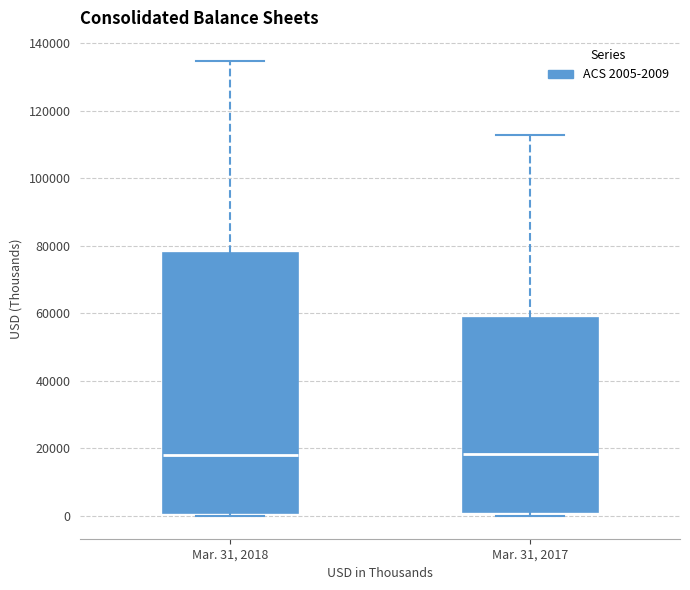

Reading left to right, read every box against the y-axis: the position of its median line, the range the box covers, and the ends of its whiskers. The values are not printed on the chart, so give them approximately, as read against the axis.

Mar. 31, 2018: median 18000, box 0 to 78000, whiskers 0 (just below the box's lower edge) to 134000
Mar. 31, 2017: median 18000, box 2000 to 58000, whiskers 0 to 112000